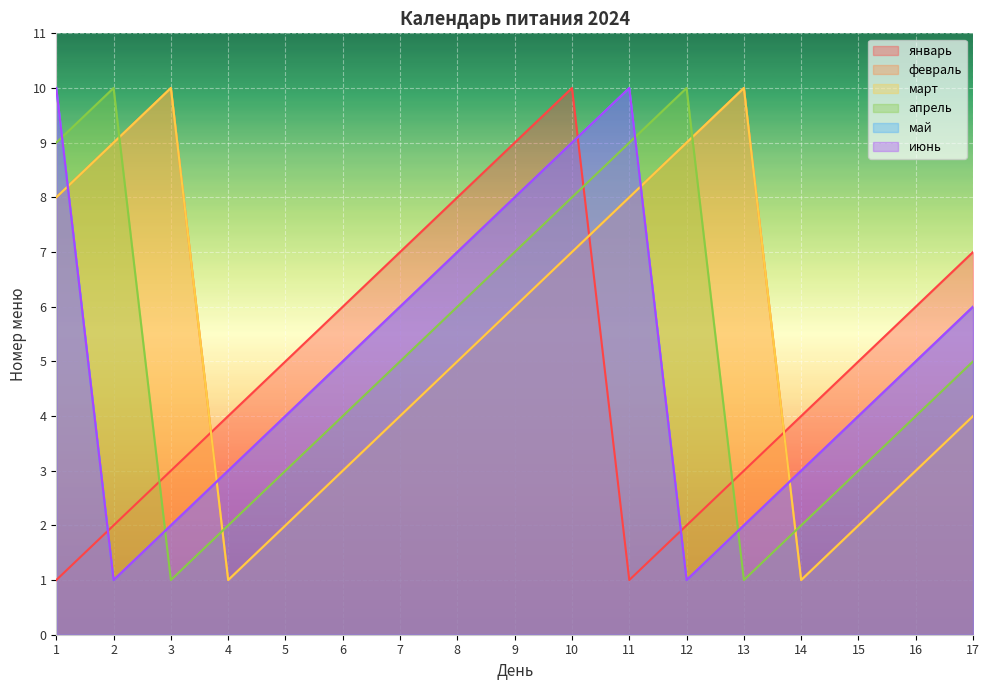

What is the sum of all январь values?

83